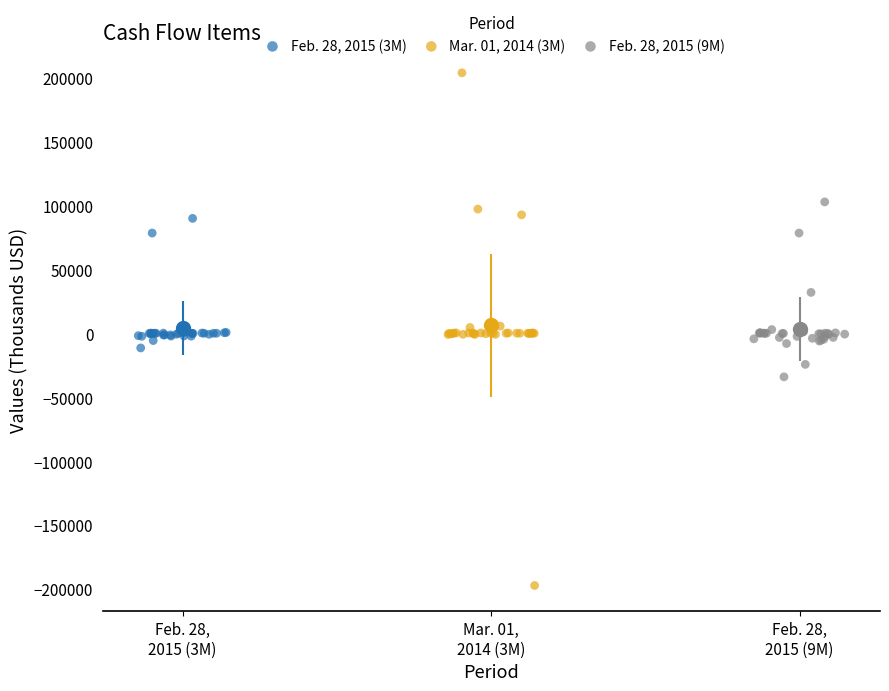

Which series reaches the minimum Y coordinate?

Mar. 01, 2014 (3M)